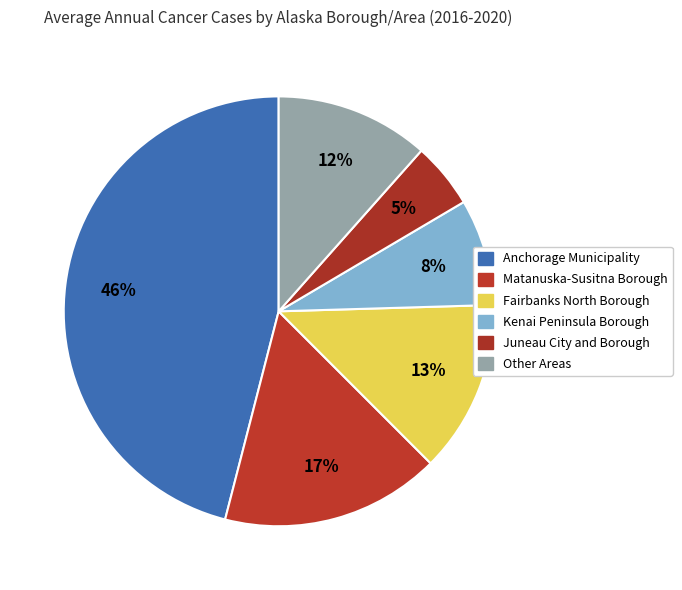

Is Fairbanks North Borough the majority of the pie?

No